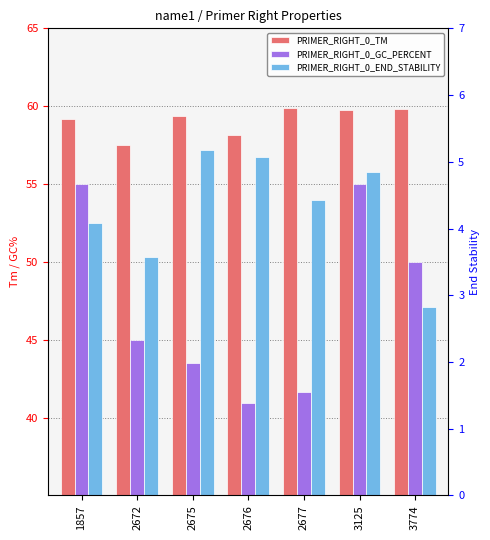

What is the value of the PRIMER_RIGHT_0_GC_PERCENT bar at the 1st from the left?

55.0